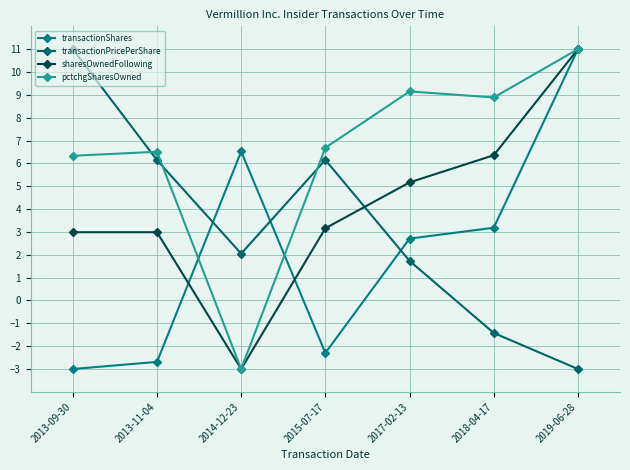

At which category does pctchgSharesOwned reach its first local peak?

2013-11-04